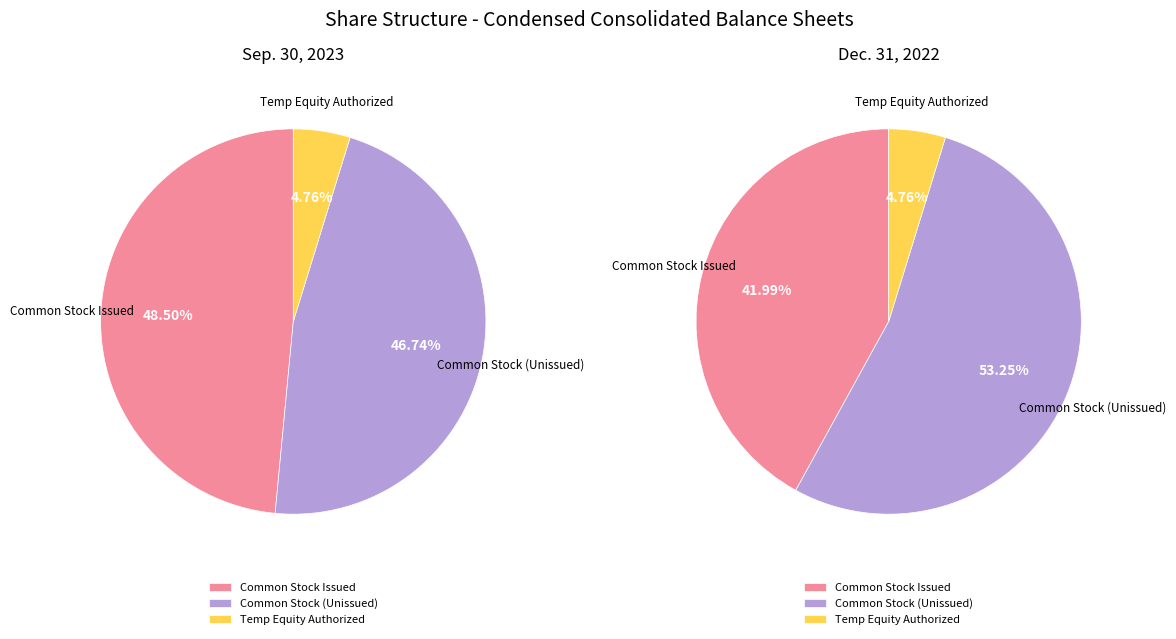

What is the change in value from Temporary Equity Shares Issued to Common Stock Shares Outstanding?

+101847154